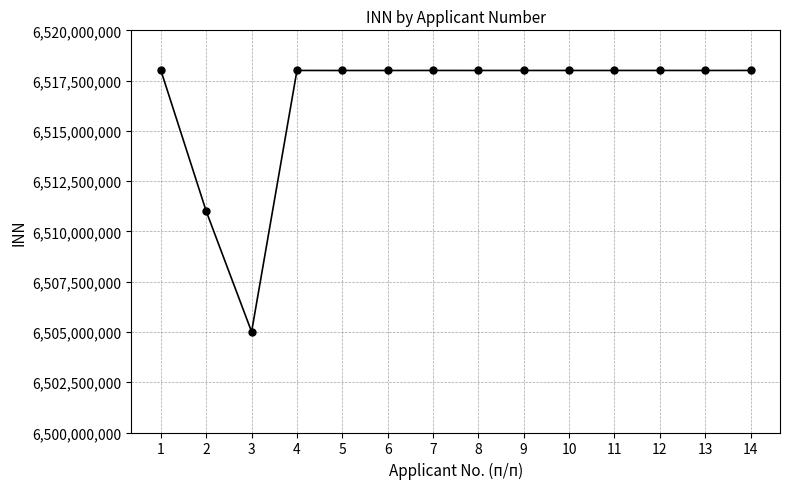

Where does the data first go above 6518004358?

1